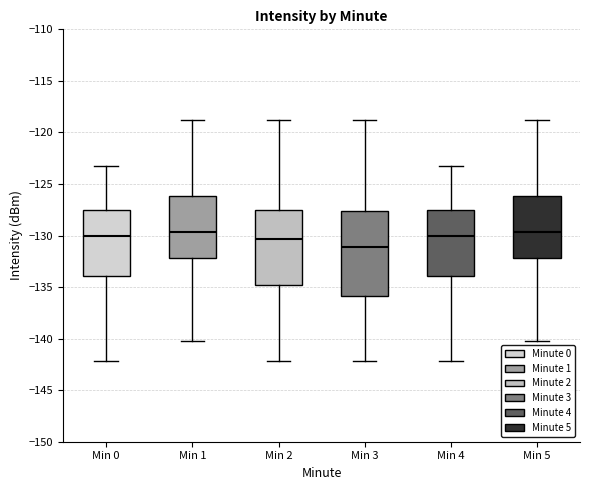

Reading left to right, read every box against the y-axis: the position of its median line, the range the box covers, and the ends of its whiskers. The values are not printed on the chart, so give them approximately, as read against the axis.

Min 0: median -130.0, box -134.0 to -127.5, whiskers -142.0 to -123.0
Min 1: median -129.5, box -132.0 to -126.0, whiskers -140.0 to -119.0
Min 2: median -130.5, box -135.0 to -127.5, whiskers -142.0 to -119.0
Min 3: median -131.0, box -136.0 to -127.5, whiskers -142.0 to -119.0
Min 4: median -130.0, box -134.0 to -127.5, whiskers -142.0 to -123.0
Min 5: median -129.5, box -132.0 to -126.0, whiskers -140.0 to -119.0